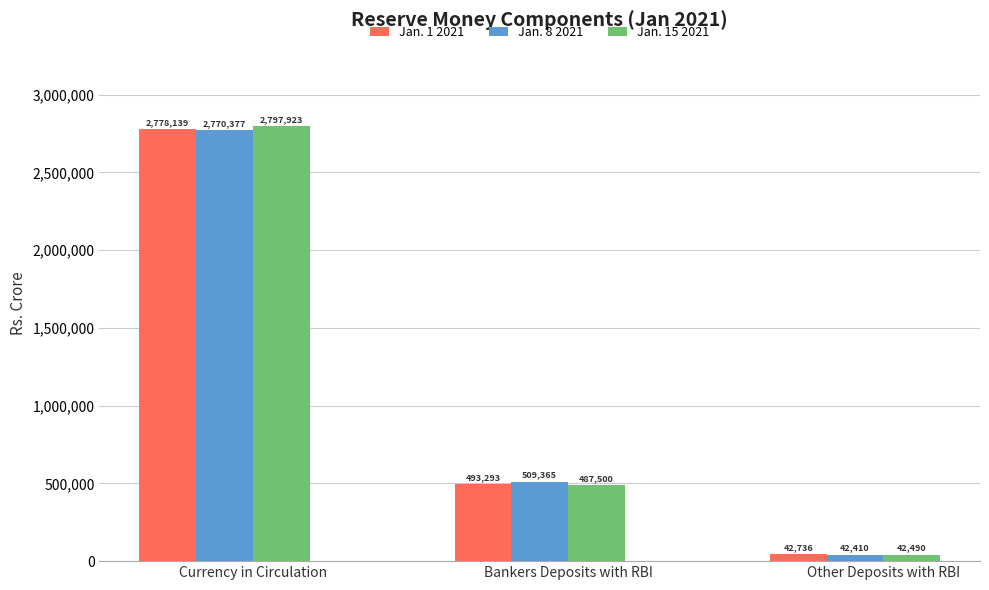

What is the total value across all series at Bankers Deposits with RBI?

1490158